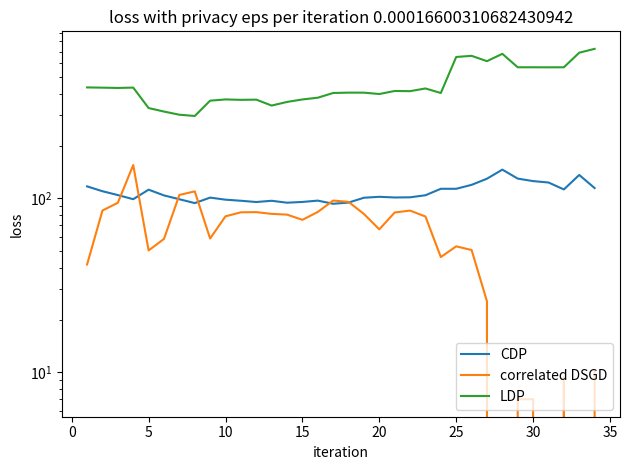

How many series are shown in this chart?

3